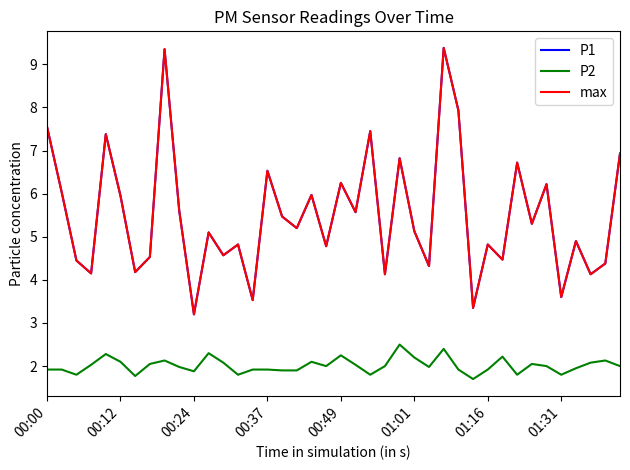

Is this an area chart (filled region under the line)?

No